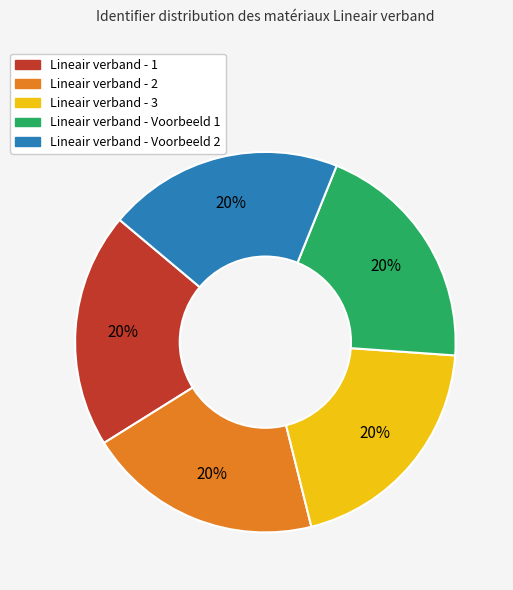

Is it true that Lineair verband - 1 is 20% of the pie?

True